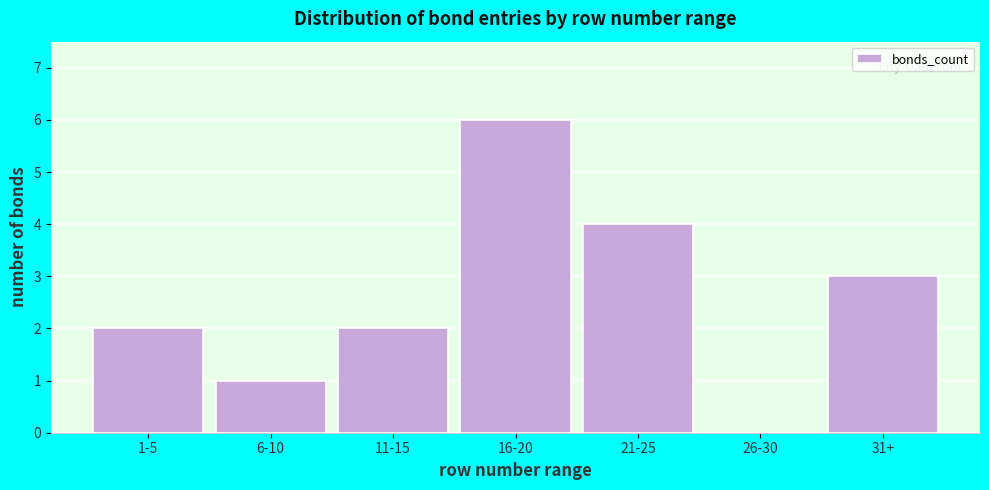

Reading left to right, list all the values displayed in this chart.

1-5=2	6-10=1	11-15=2	16-20=6	21-25=4	26-30=0	31+=3